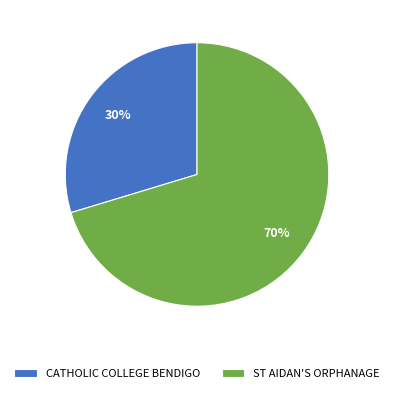

Count the number of slices in the pie.

2